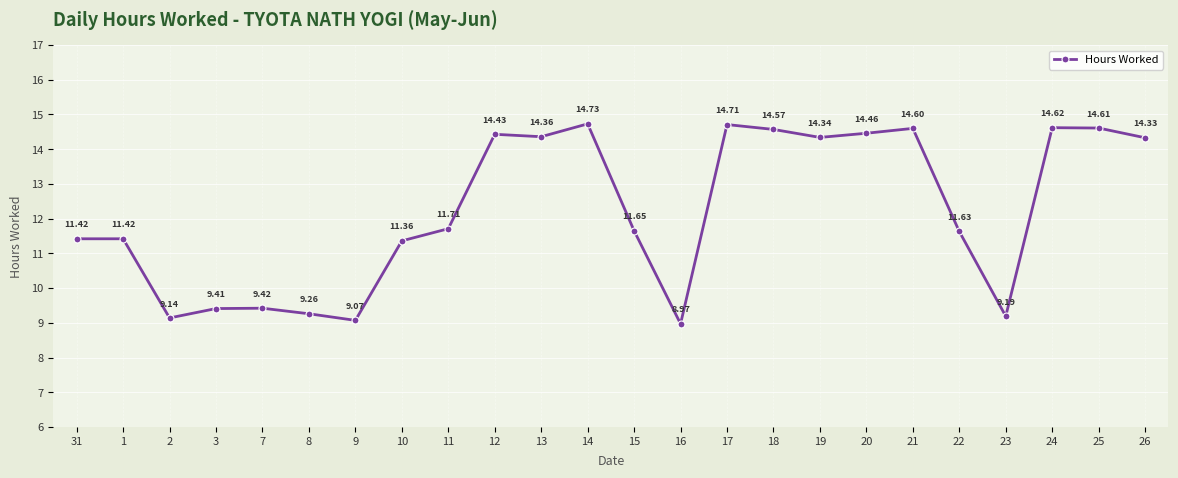

The chart shows a value of 9.3 at 8. True or false?

True